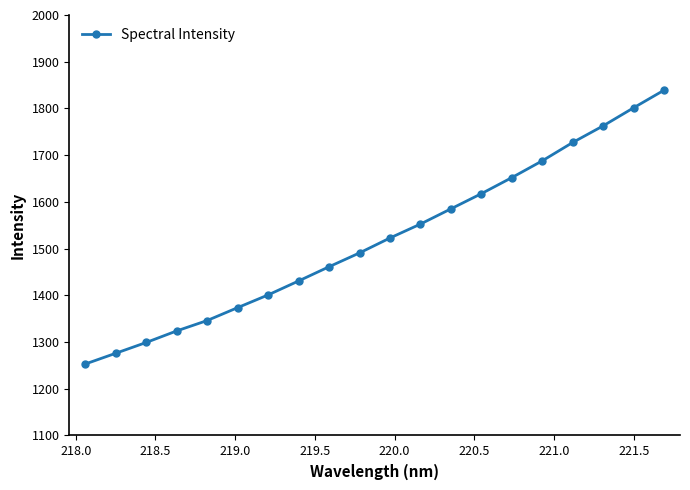

What is the value of the 19th point from the left?

1801.4